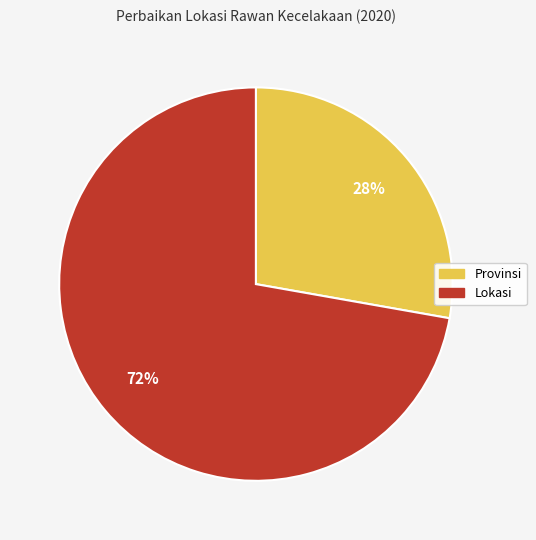

Count the number of slices in the pie.

2